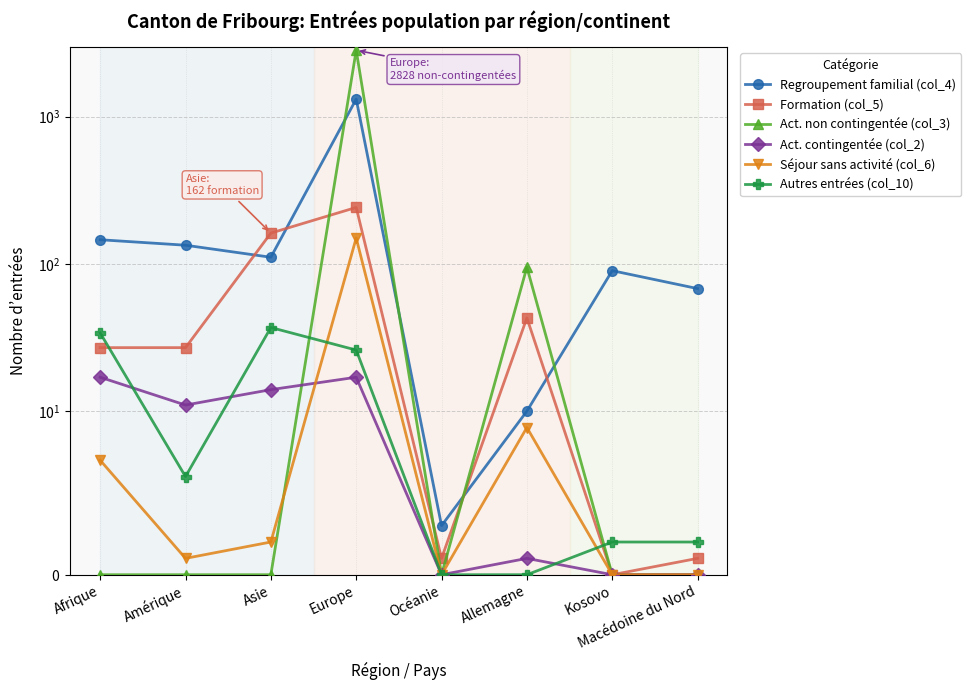

What is the spread (max minus min) of values at Kosovo?

90